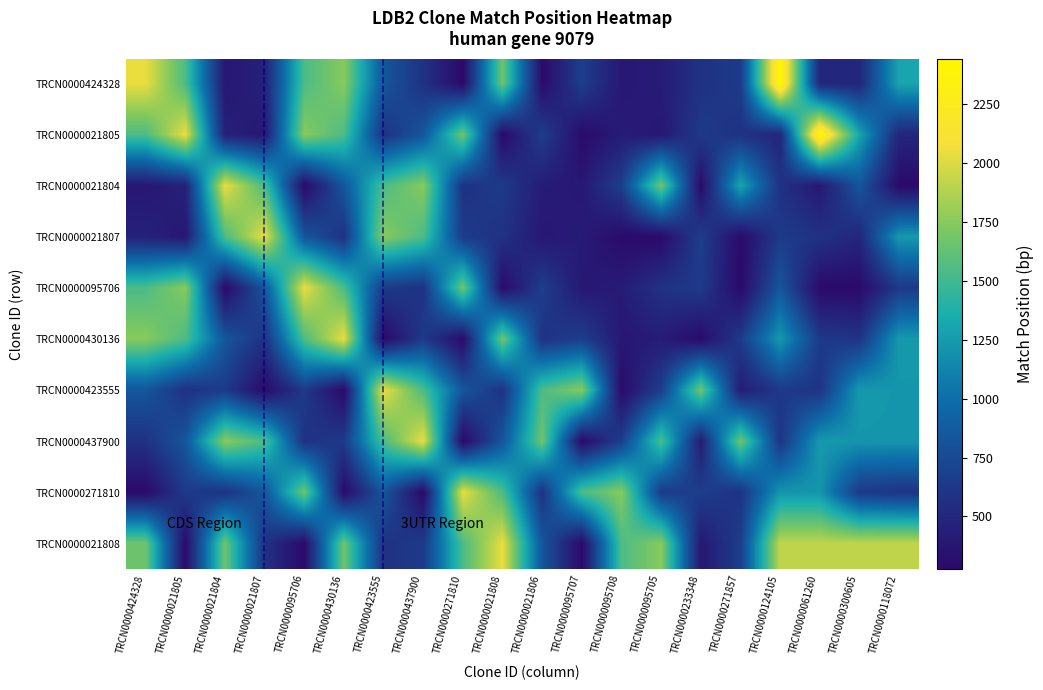

What is the maximum value shown in the chart?

2444